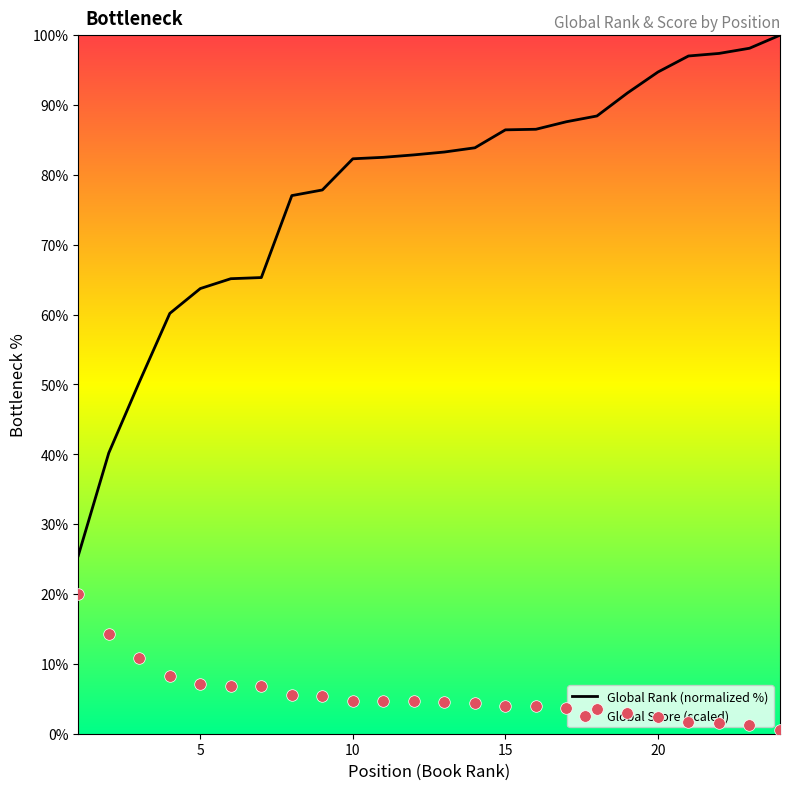

What are all the series names shown in the legend?

Global Rank (normalized %), Global Score (scaled)